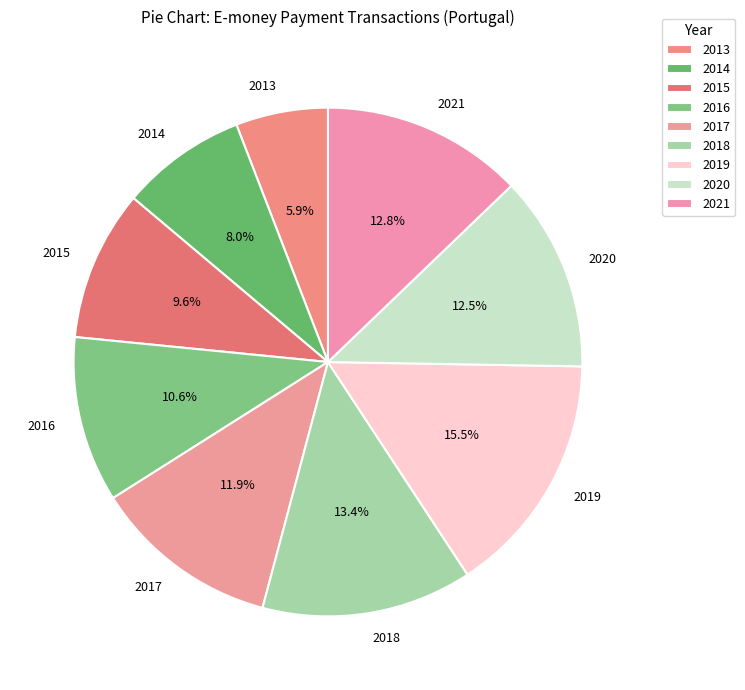

To the nearest percent, what is the difference between the largest and smallest slice percentages?

10%